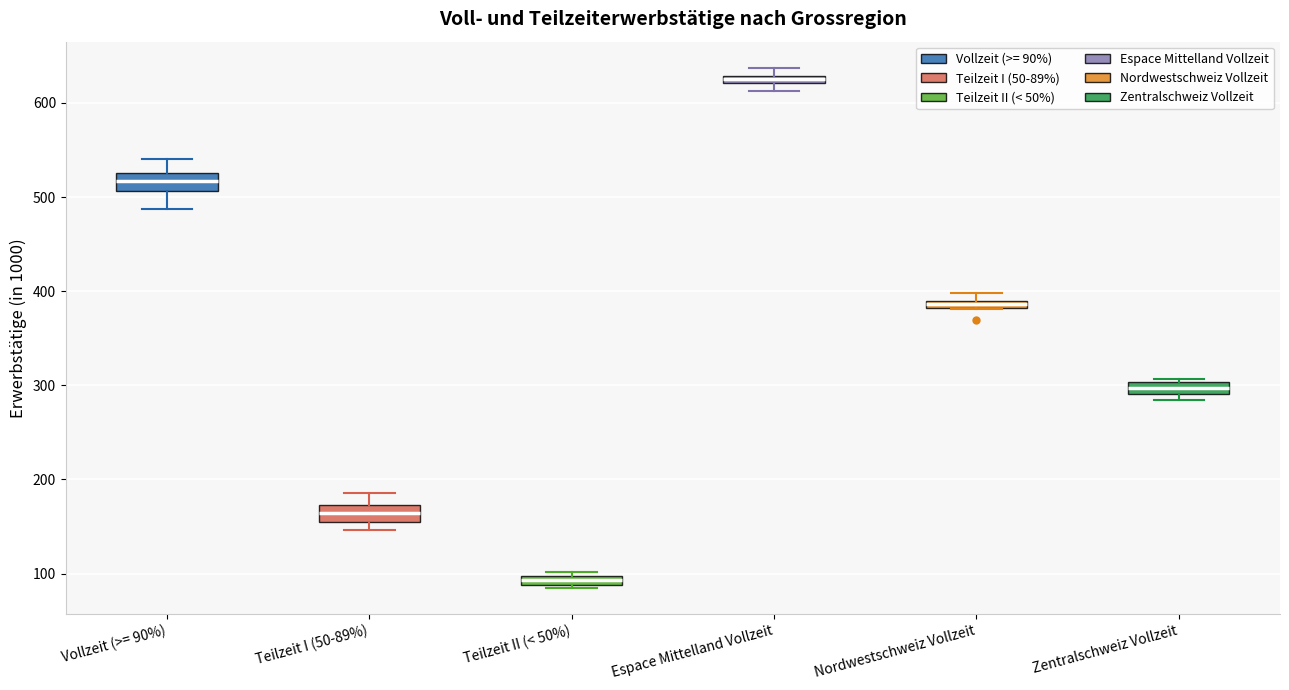

Which box has the highest median line?

Espace Mittelland Vollzeit